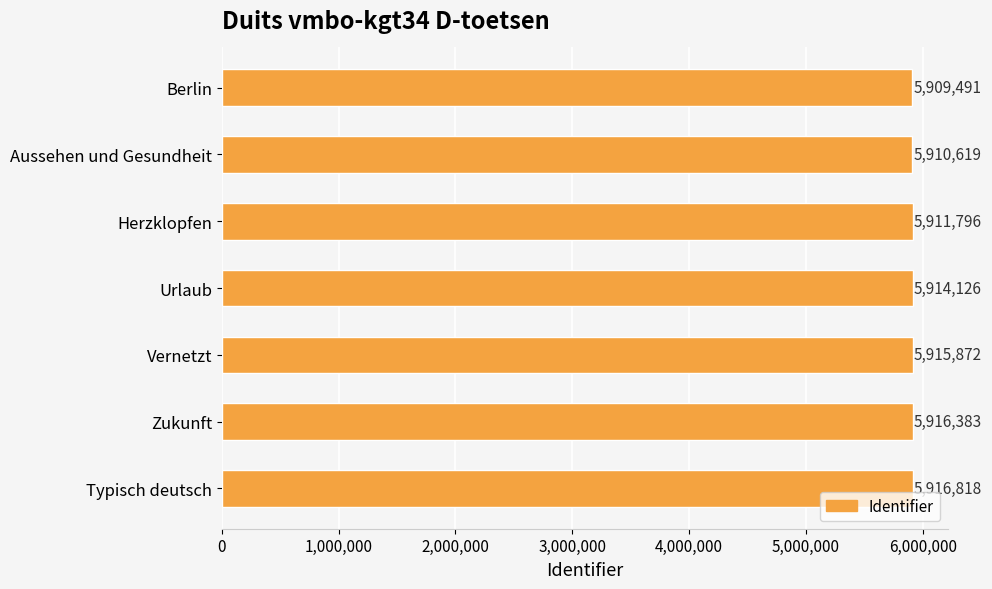

What is the change in value from Berlin to Zukunft?

+6892